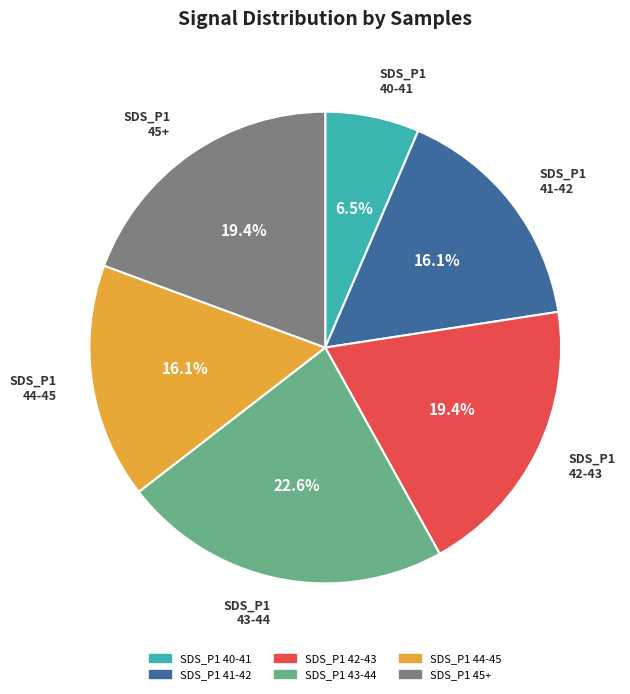

Is there any slice that represents more than half of the pie?

No